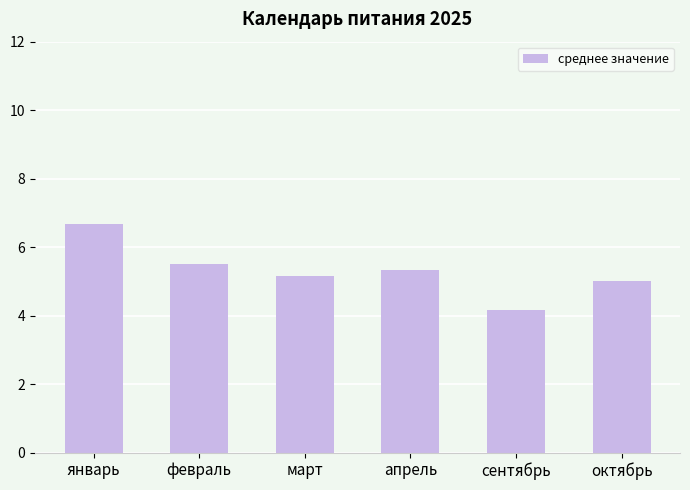

Reading left to right, transcribe all the data shown in this chart.

январь=6.7	февраль=5.5	март=5.2	апрель=5.3	сентябрь=4.2	октябрь=5.0